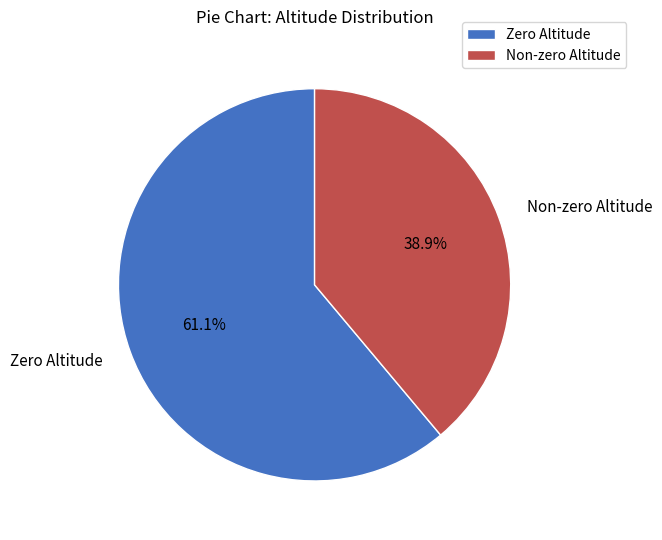

To the nearest percent, what is the difference between the largest and smallest slice percentages?

22%